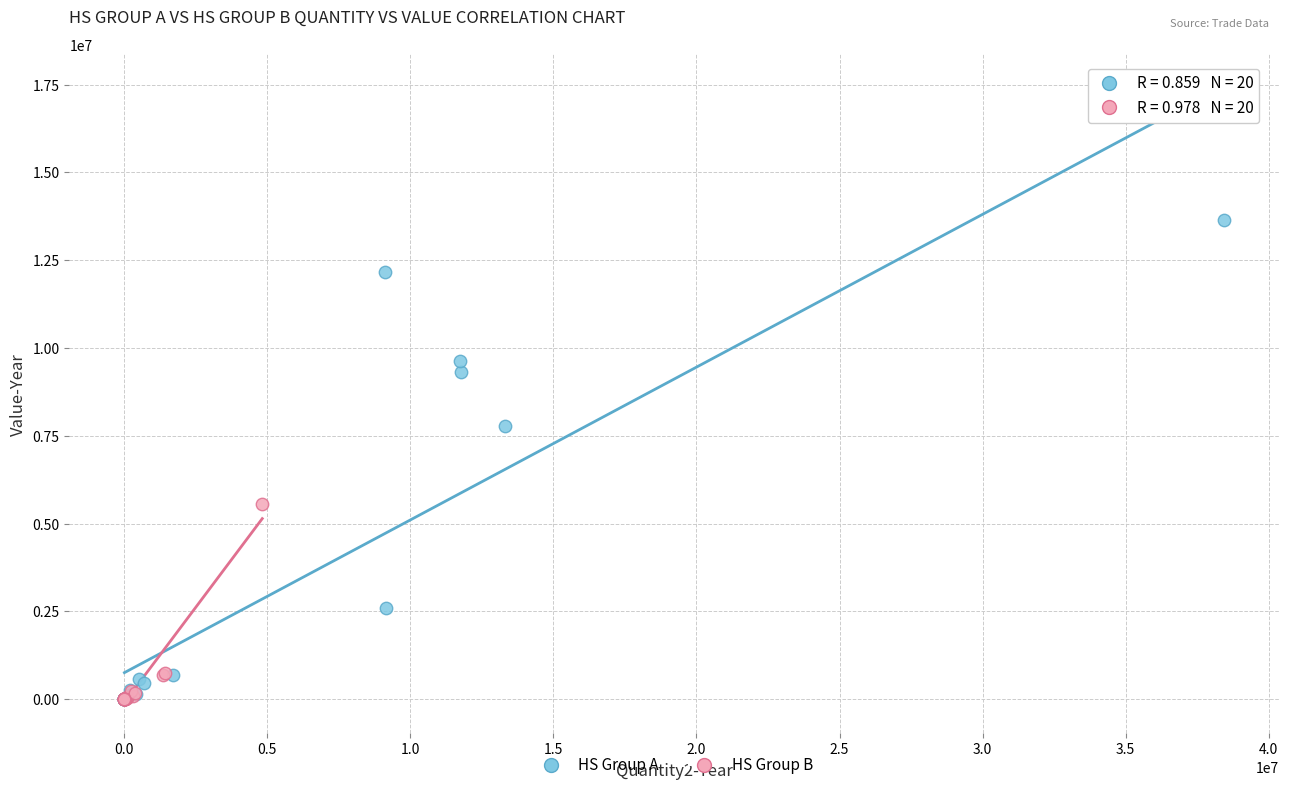

Which series has the largest Y range (max minus min)?

HS Group A